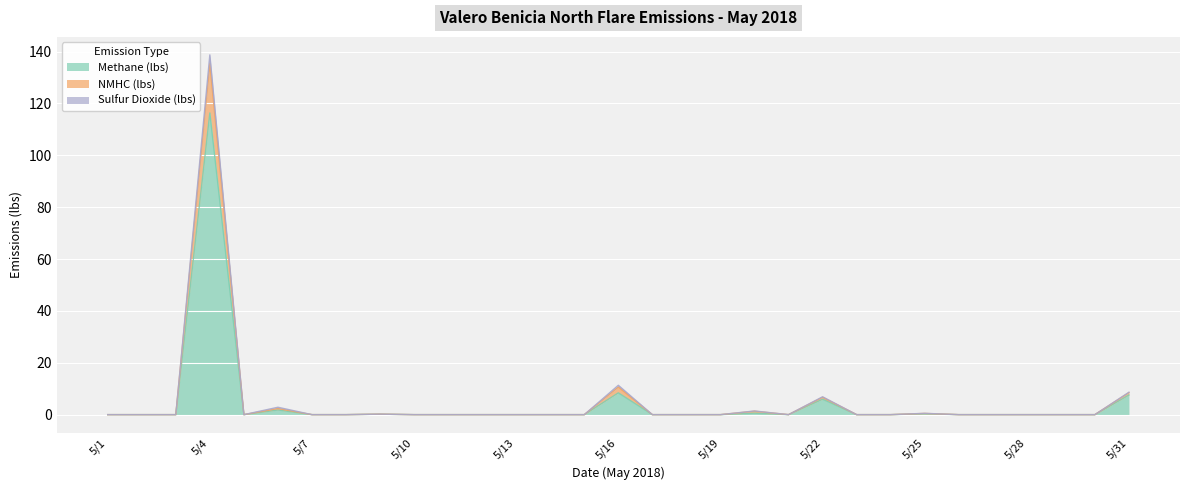

How many interior local peaks does the NMHC (lbs) series have?

7